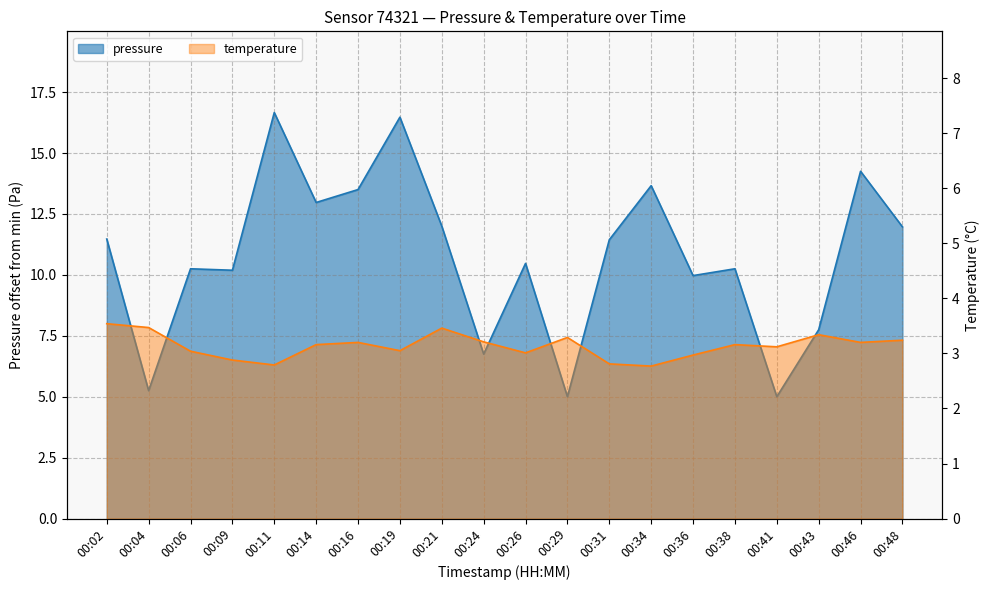

Is the value of temperature at 00:34 greater than the value of pressure at 00:41?

No